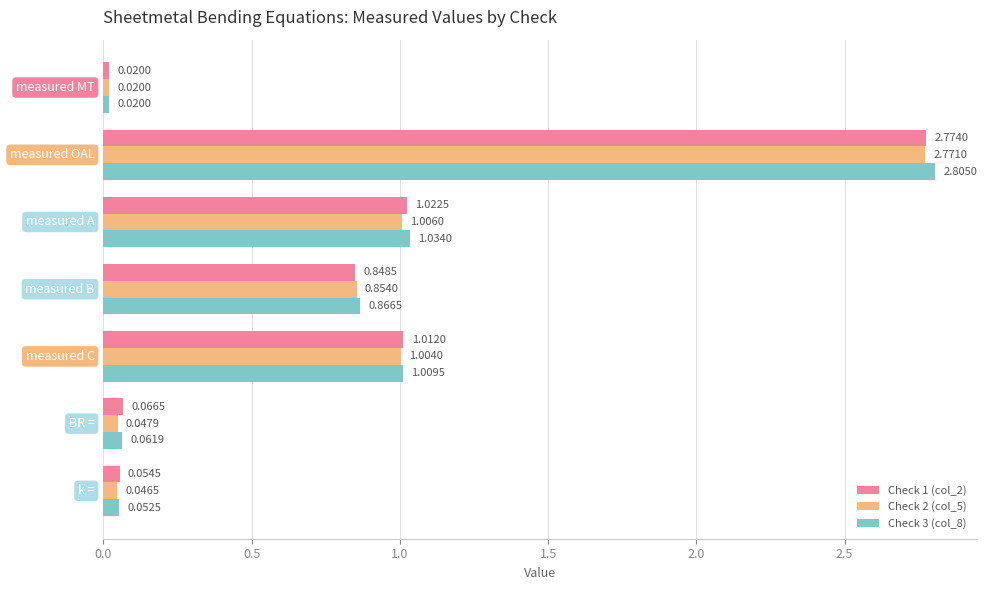

List the series in order of their peak value, lowest first.

Check 2 (col_5), Check 1 (col_2), Check 3 (col_8)